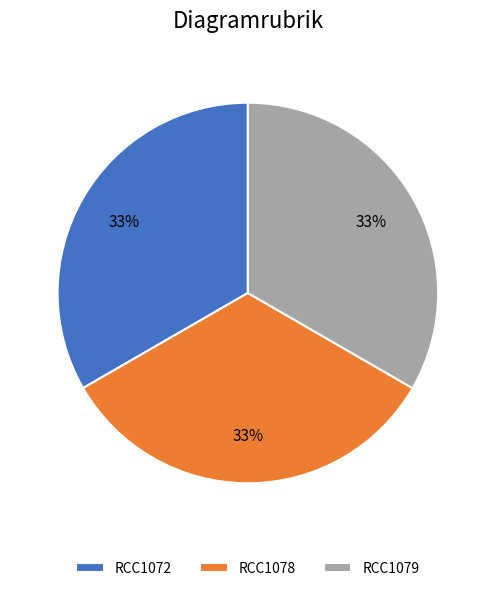

Do RCC1072 and RCC1079 together represent more than half of the pie?

Yes